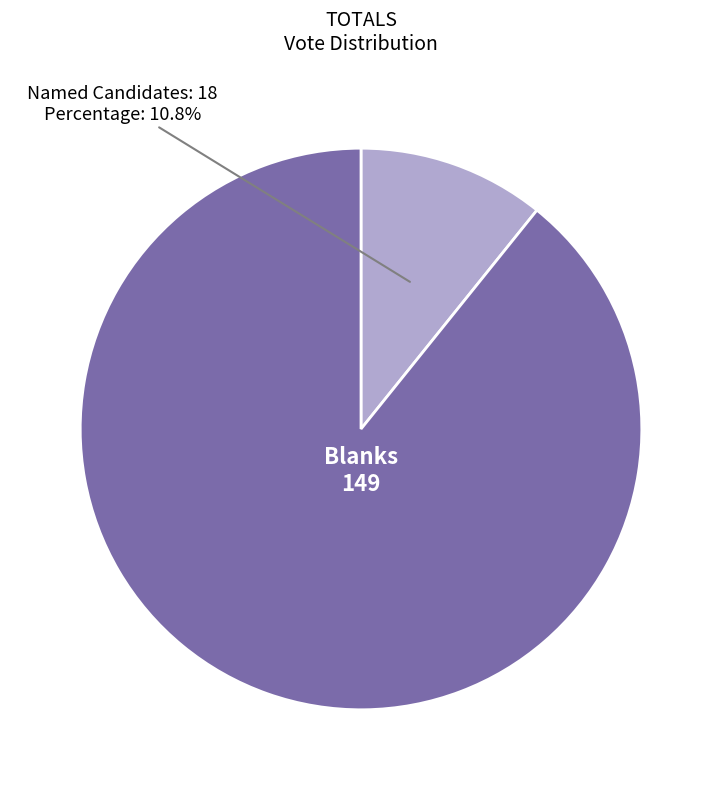

The Blanks slice represents 99% of the pie. True or false?

False